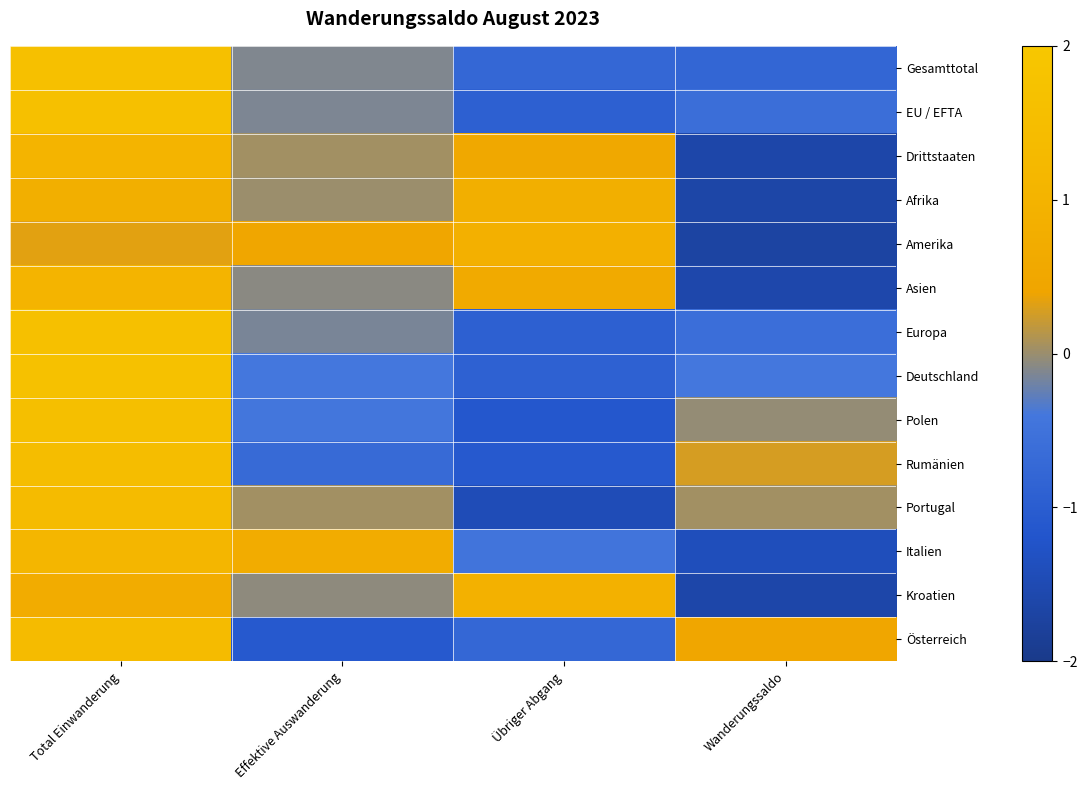

List the series in order of their peak value, lowest first.

Afrika, Amerika, Kroatien, Asien, Drittstaaten, Italien, Portugal, Österreich, Rumänien, Polen, EU / EFTA, Europa, Gesamttotal, Deutschland